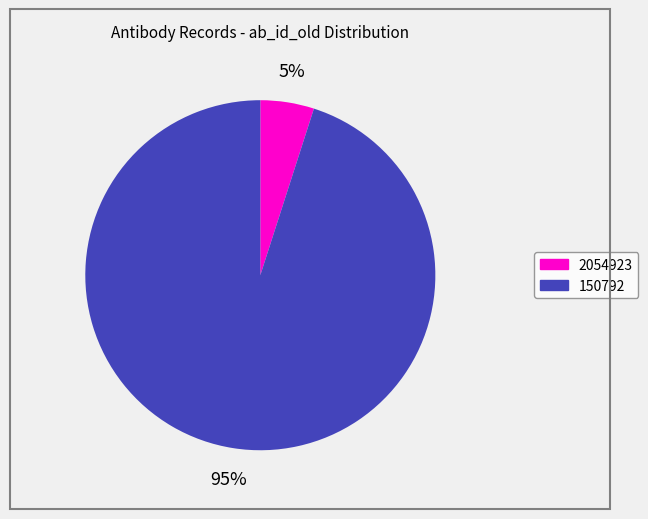

Does 150792 represent more than half of the total?

Yes